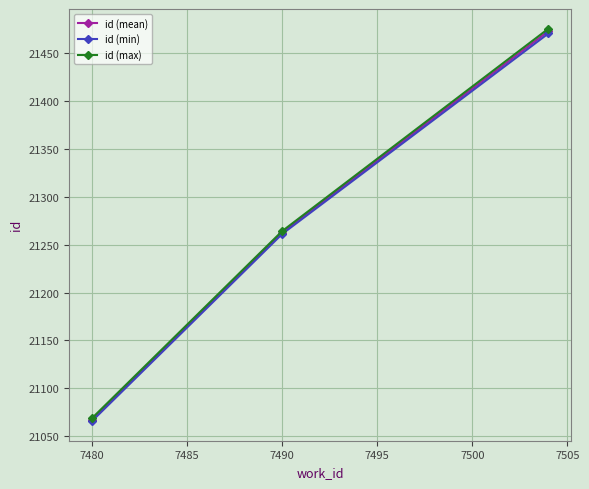

What is the maximum value for id (mean)?

21472.5